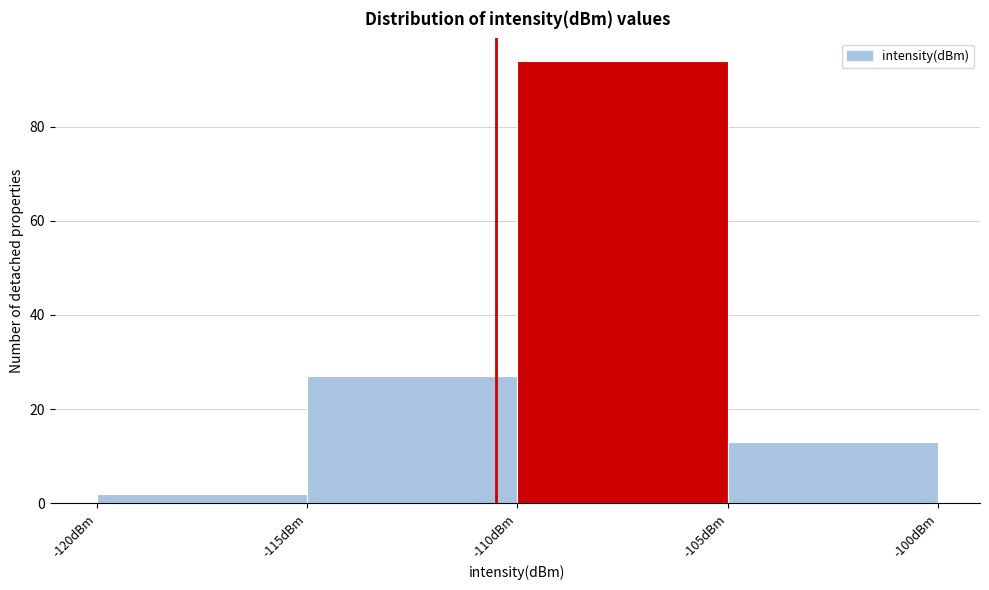

Reading left to right, transcribe this chart: for each bar, give the range it covers on the x-axis and its height. The values are not printed on the chart, so give them approximately, as read against the axis.

-120 to -115: 2
-115 to -110: 28
-110 to -105: 94
-105 to -100: 14